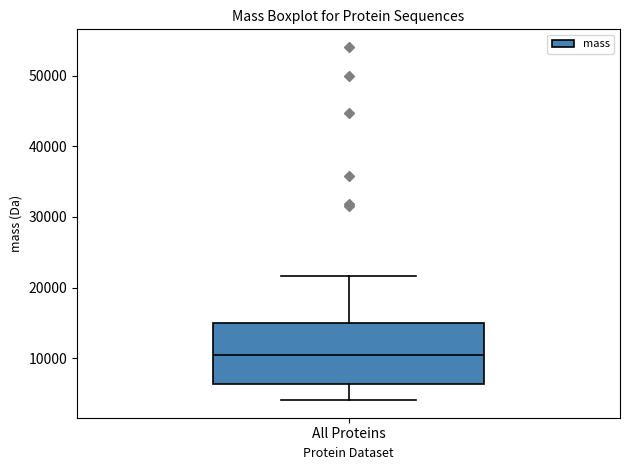

Read this box plot against the y-axis: the position of the median line, the range covered by the box, and the ends of both whiskers. The values are not printed on the chart, so give them approximately, as read against the axis.

median 11000, box 6000 to 15000, whiskers 4000 to 22000